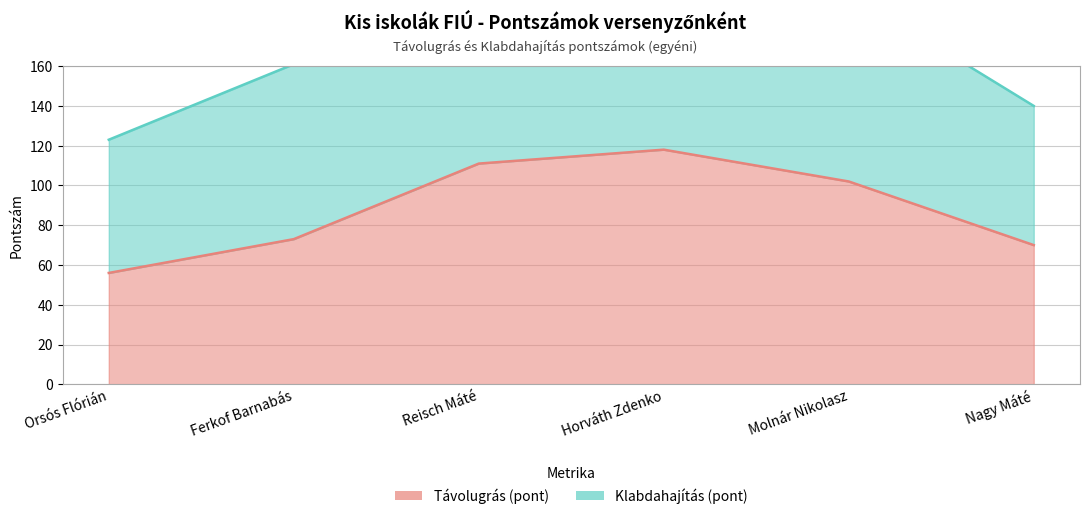

What is the change in value from Reisch Máté to Nagy Máté?

-41